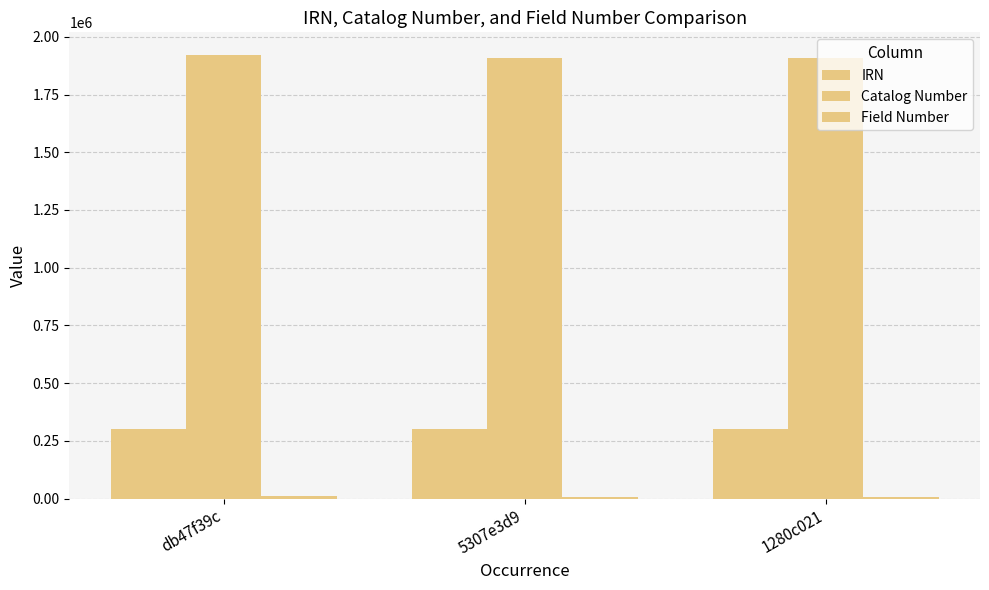

What is the maximum value for IRN?

300548